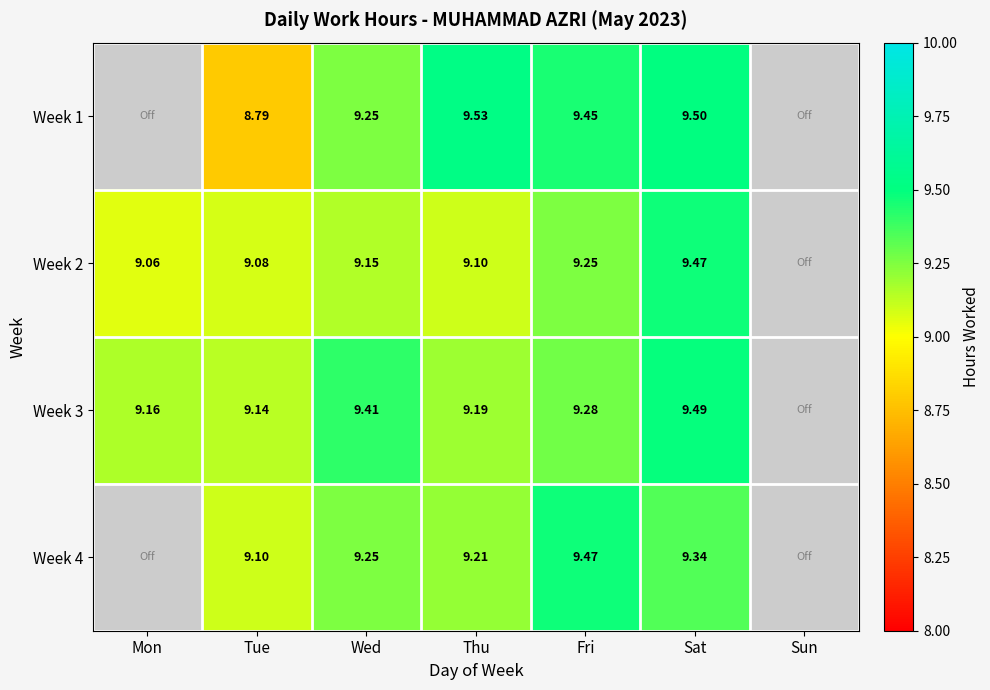

True or false: Week 2 has a value of 2.2 at Fri.

False